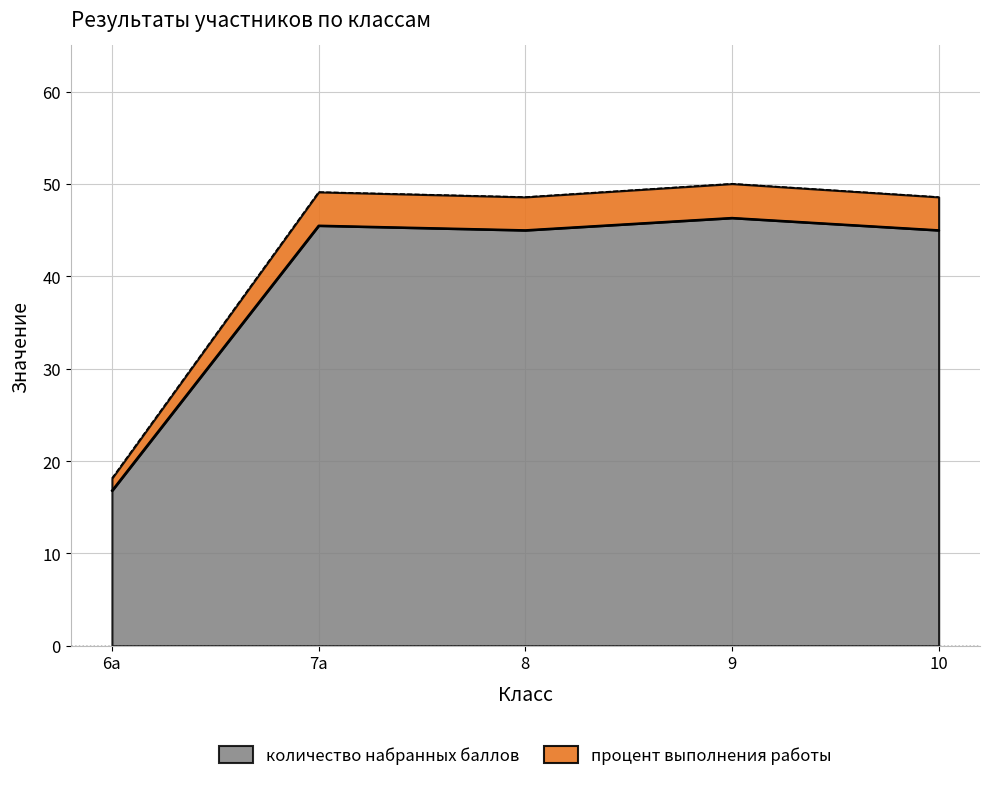

What is the approximate value of количество набранных баллов at 10?

45.0